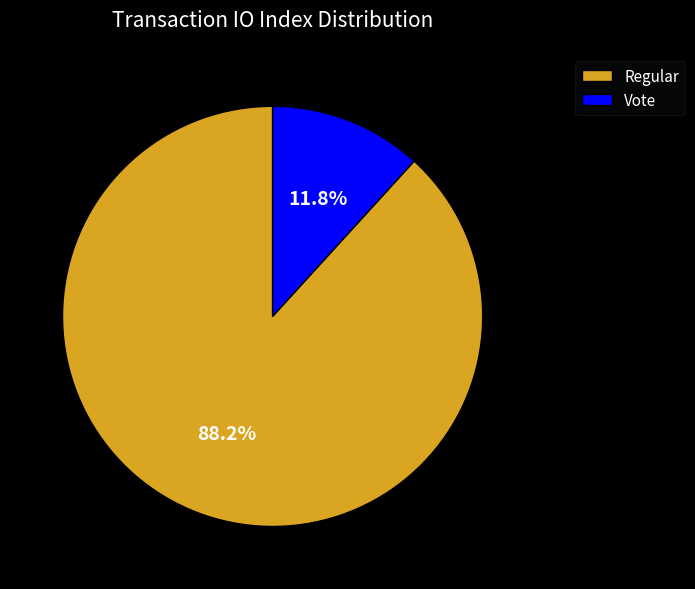

To the nearest percent, what is the average slice percentage?

50%